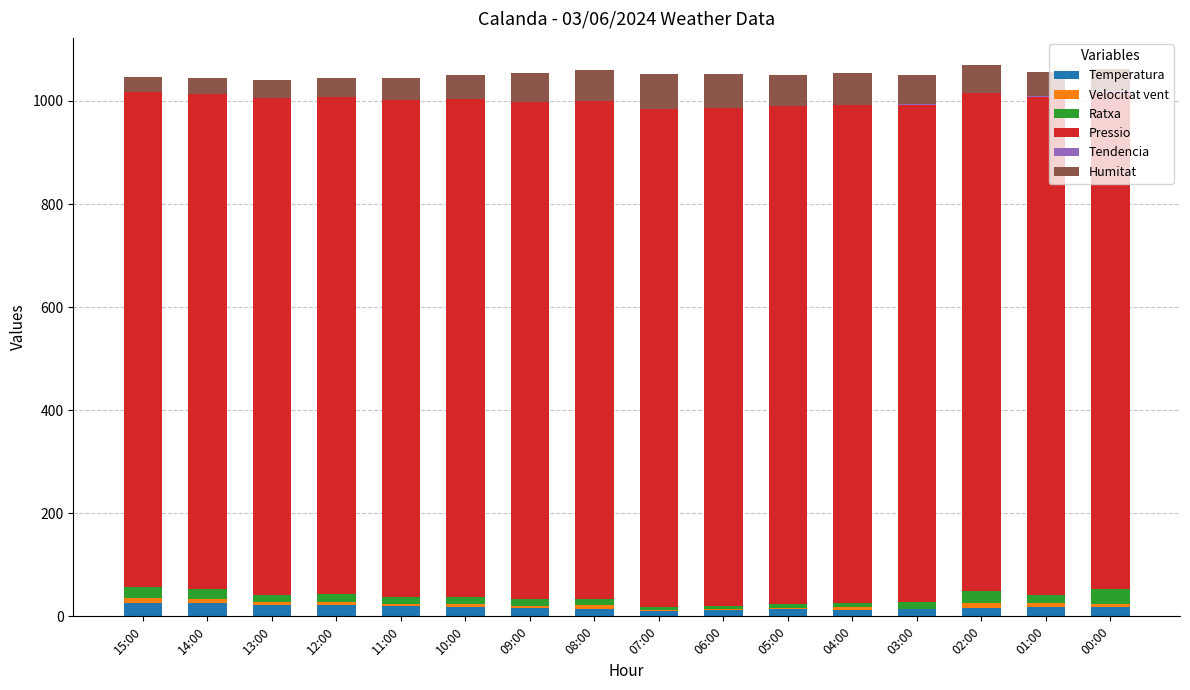

At which category is the sum across all series the highest?

02:00